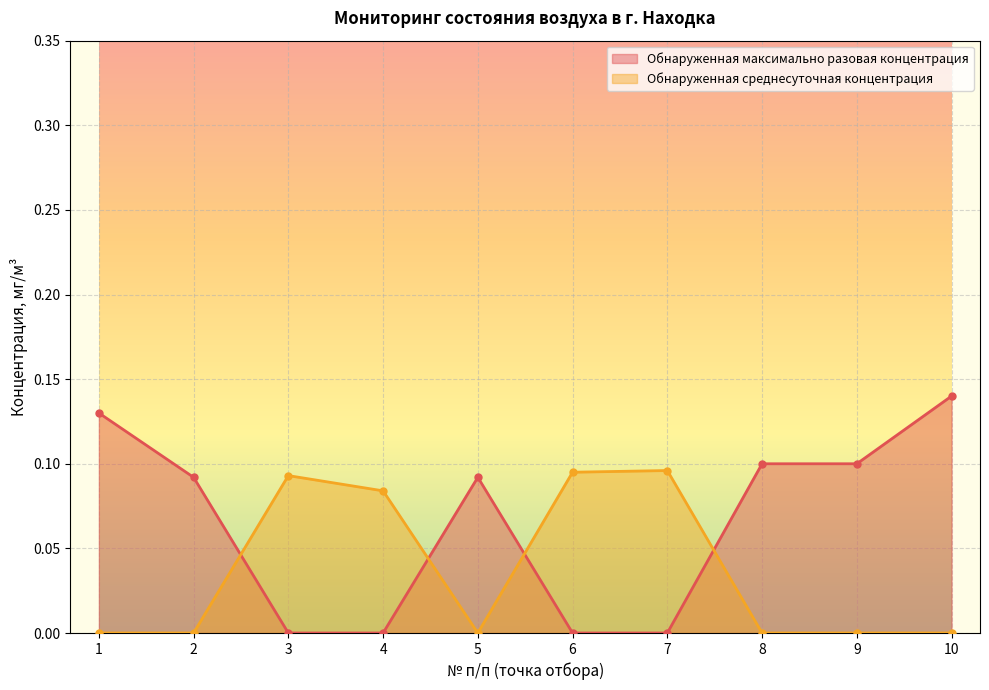

What is the difference between the highest and lowest values at 2?

0.1